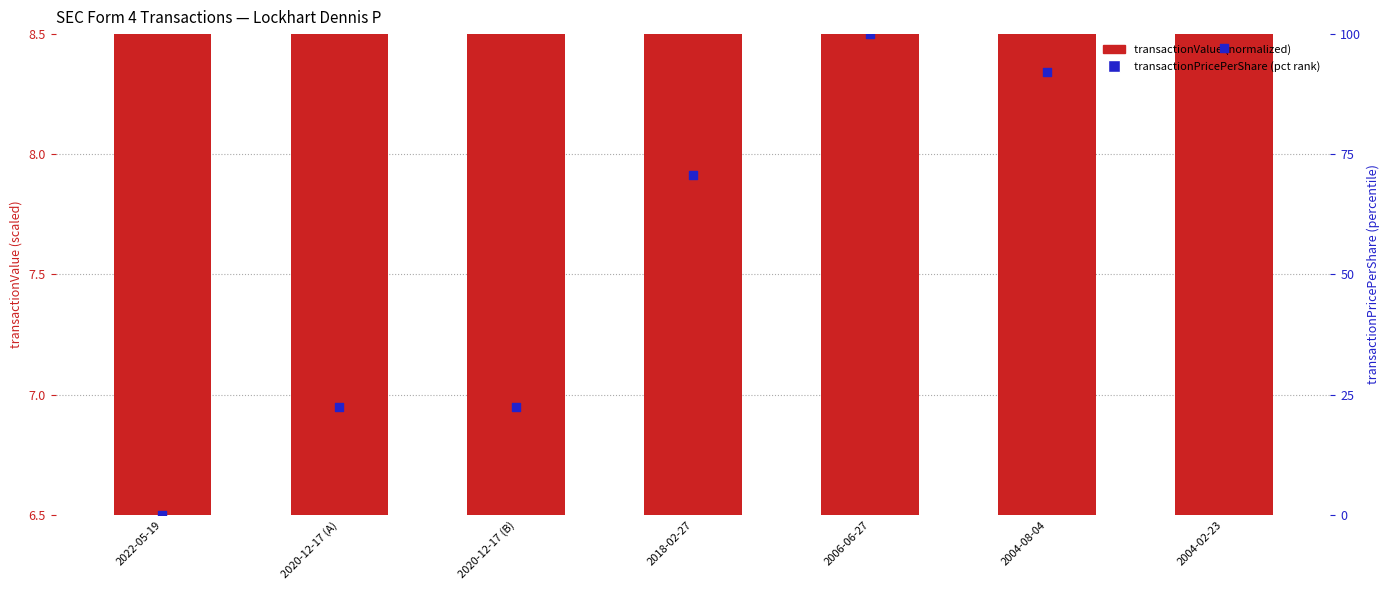

What are all the series names shown in the legend?

transactionValue (normalized), transactionPricePerShare (pct rank)